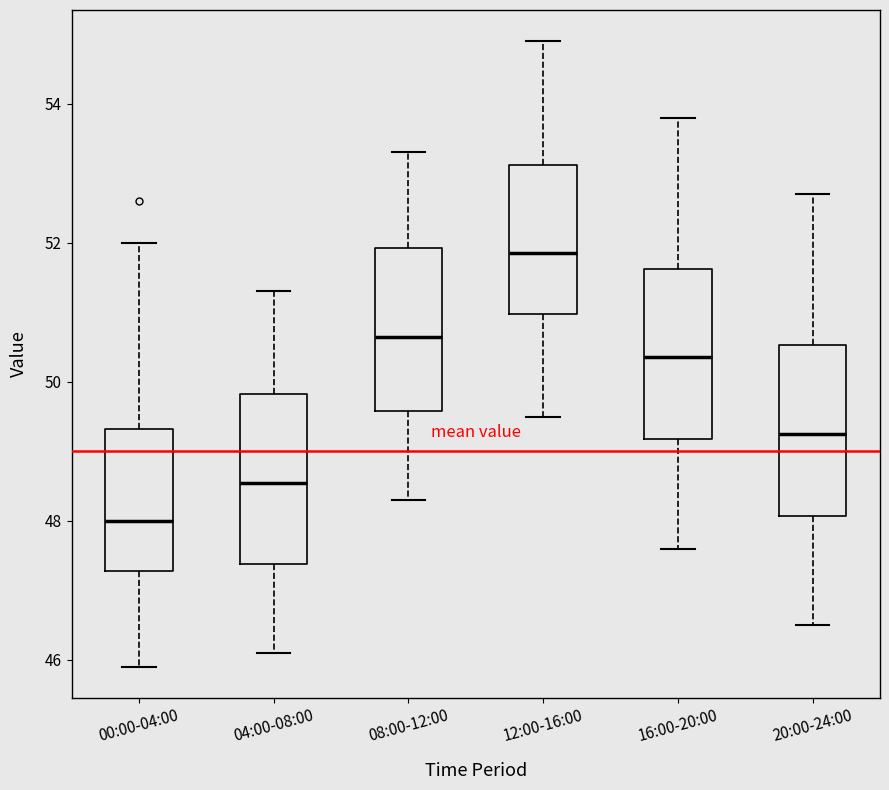

Reading left to right, read every box against the y-axis: the position of its median line, the range the box covers, and the ends of its whiskers. The values are not printed on the chart, so give them approximately, as read against the axis.

00:00-04:00: median 48.0, box 47.2 to 49.4, whiskers 46.0 to 52.0
04:00-08:00: median 48.6, box 47.4 to 49.8, whiskers 46.2 to 51.4
08:00-12:00: median 50.6, box 49.6 to 52.0, whiskers 48.4 to 53.4
12:00-16:00: median 51.8, box 51.0 to 53.2, whiskers 49.6 to 55.0
16:00-20:00: median 50.4, box 49.2 to 51.6, whiskers 47.6 to 53.8
20:00-24:00: median 49.2, box 48.0 to 50.6, whiskers 46.6 to 52.8